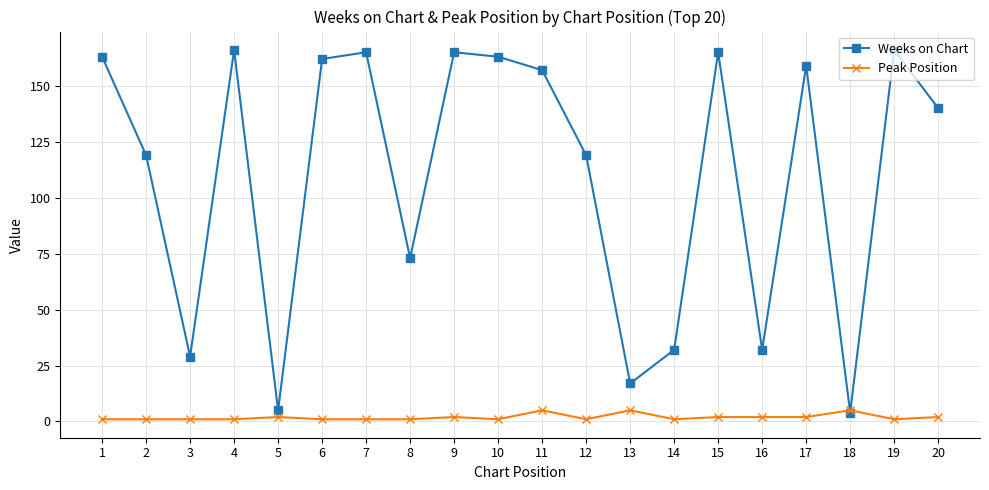

Where is the first local minimum for Weeks on Chart?

3